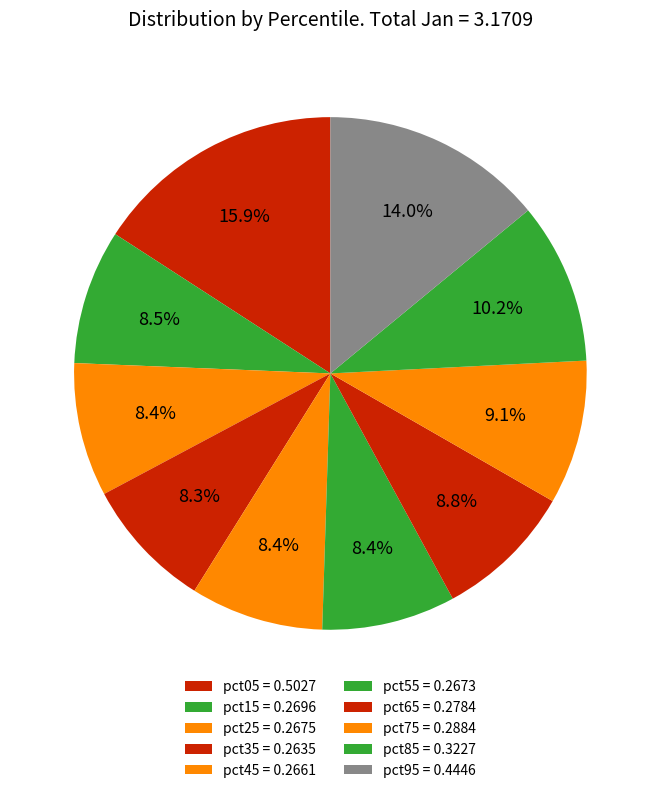

Do pct55 and pct65 together represent more than half of the pie?

No